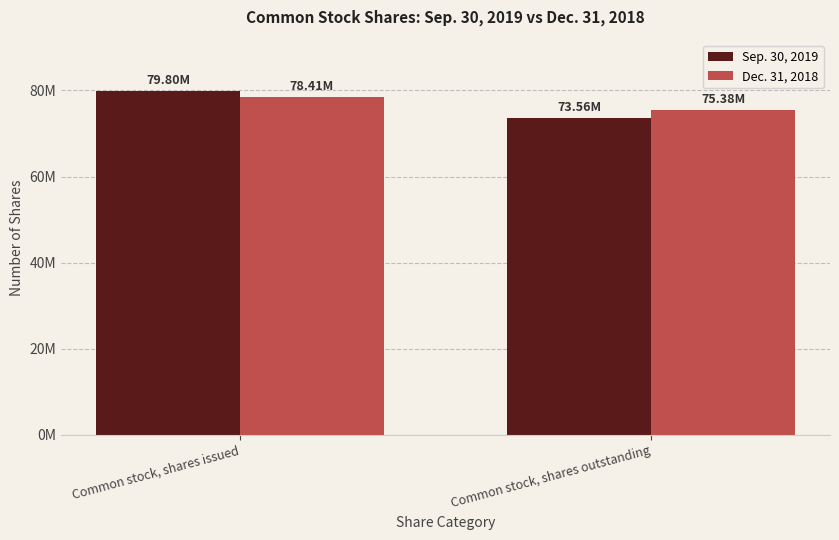

List the labels in order of Dec. 31, 2018 value, largest first.

Common stock, shares issued, Common stock, shares outstanding